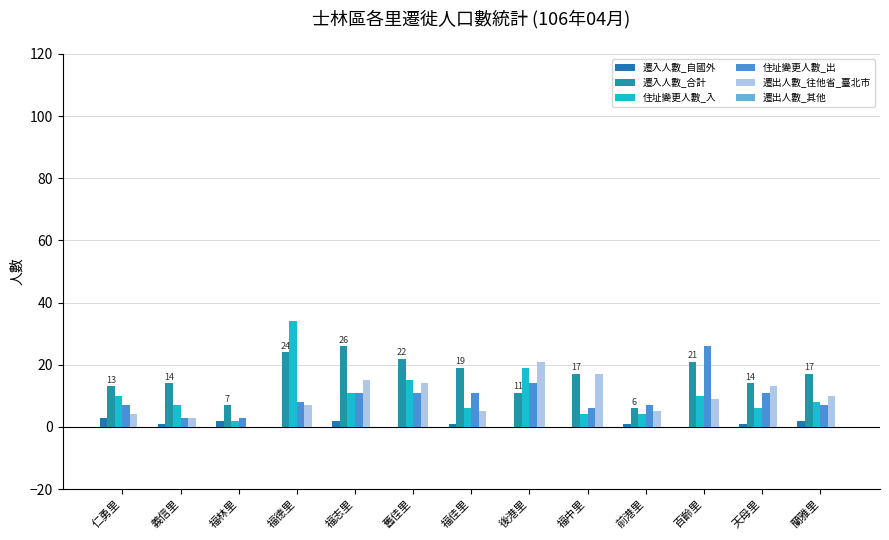

What is the total value across all series at 仁勇里?

37